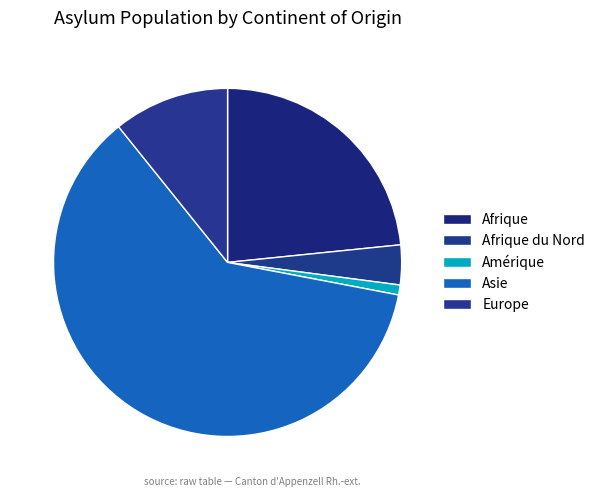

Which slice represents more than half of the pie?

Asie